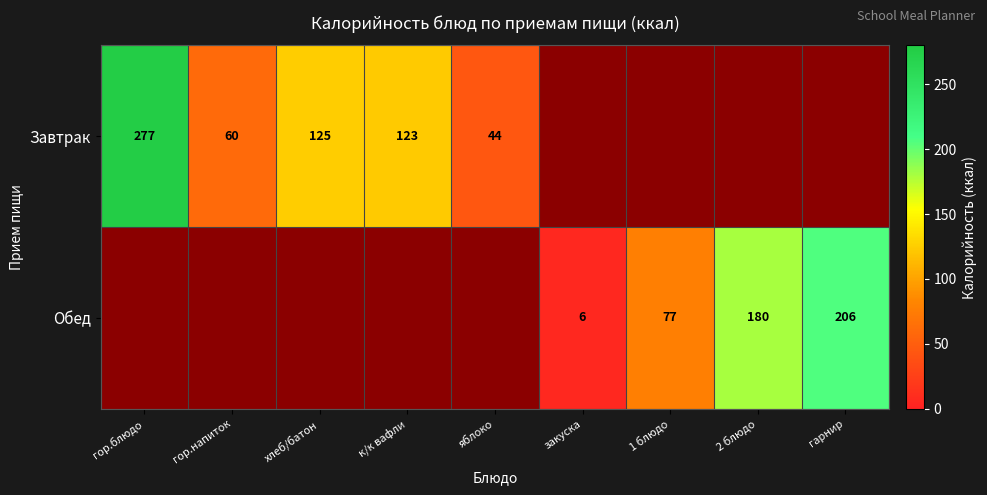

Is the value of Обед at гарнир greater than the value of Завтрак at яблоко?

Yes